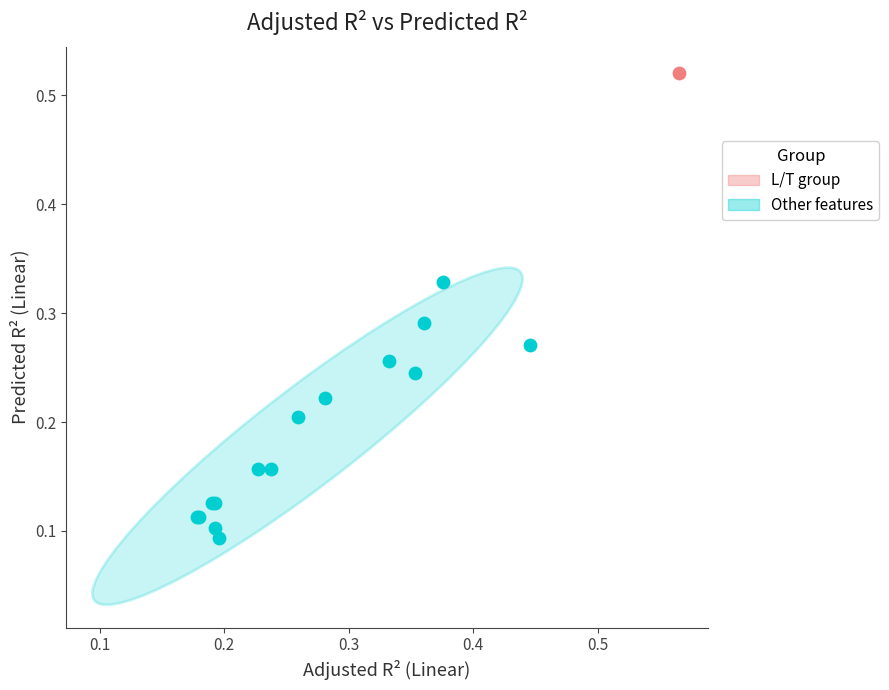

What are all the series names shown in the legend?

L/T group, Other features